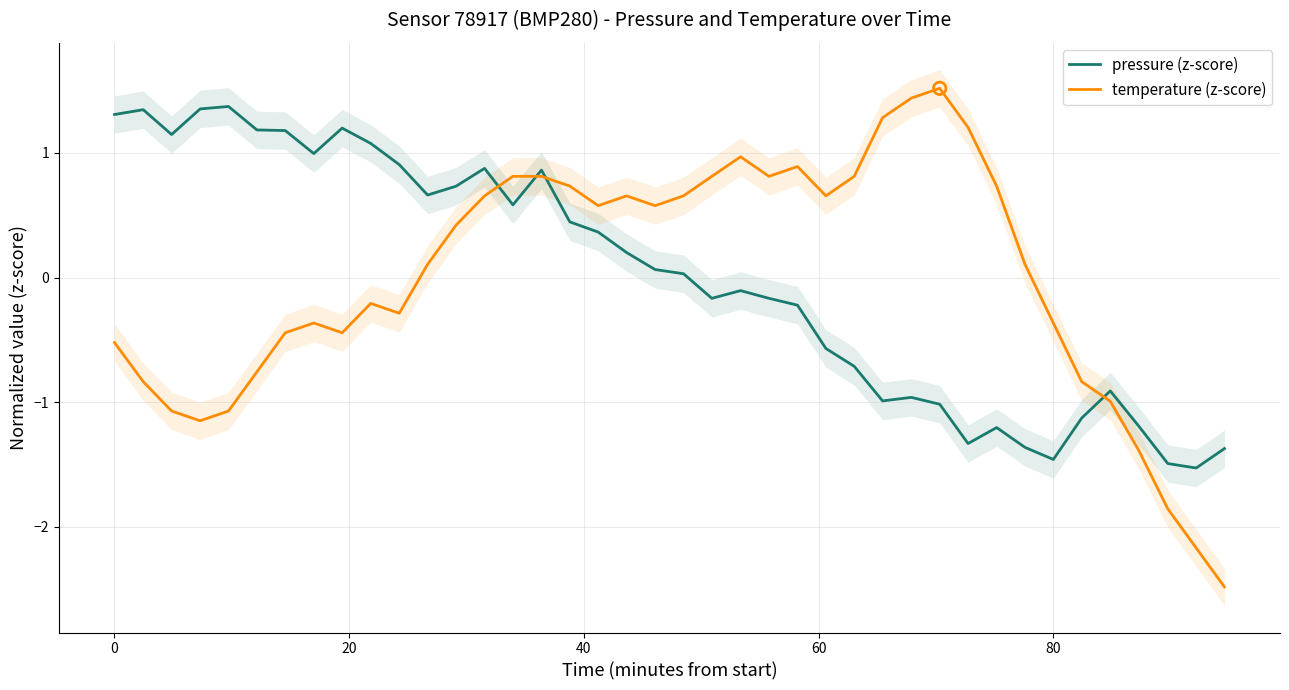

Which series has the largest total across all categories?

temperature (z-score)